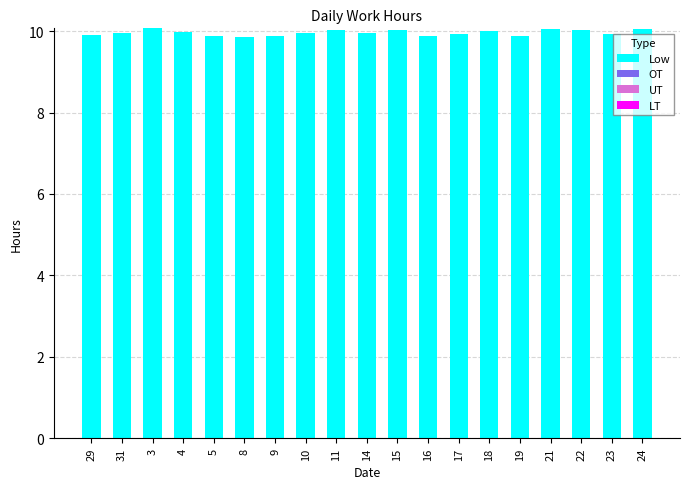

Is it true that the value at 24 is 15.6?

False